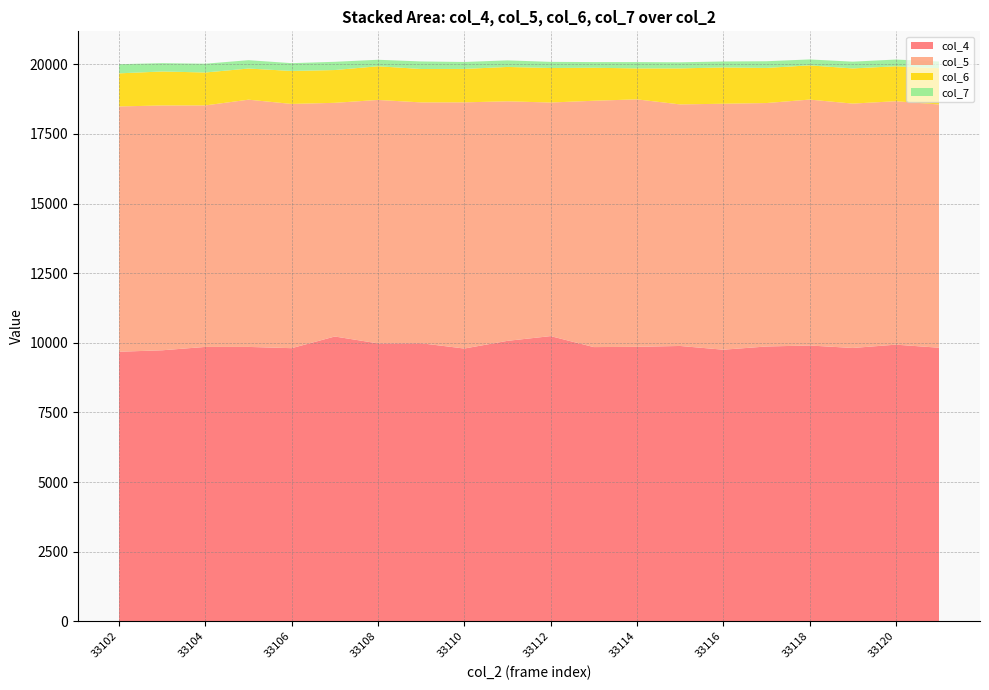

Reading left to right, what are all the values shown in this chart?

col_4: 33102=9681	33103=9733	33104=9854	33105=9854	33106=9809	33107=10228	33108=9982	33109=9986	33110=9796	33111=10072	33112=10242	33113=9848	33114=9857	33115=9888	33116=9754	33117=9869	33118=9905	33119=9816	33120=9935	33121=9825
col_5: 33102=8808	33103=8791	33104=8672	33105=8878	33106=8770	33107=8391	33108=8740	33109=8648	33110=8840	33111=8601	33112=8388	33113=8845	33114=8886	33115=8674	33116=8832	33117=8742	33118=8830	33119=8775	33120=8742	33121=8734
col_6: 33102=1188	33103=1220	33104=1182	33105=1118	33106=1184	33107=1177	33108=1210	33109=1199	33110=1200	33111=1234	33112=1239	33113=1185	33114=1112	33115=1293	33116=1303	33117=1261	33118=1229	33119=1263	33120=1255	33121=1304
col_7: 33102=328	33103=300	33104=315	33105=300	33106=280	33107=296	33108=233	33109=272	33110=250	33111=236	33112=221	33113=204	33114=227	33115=219	33116=215	33117=240	33118=213	33119=243	33120=241	33121=240